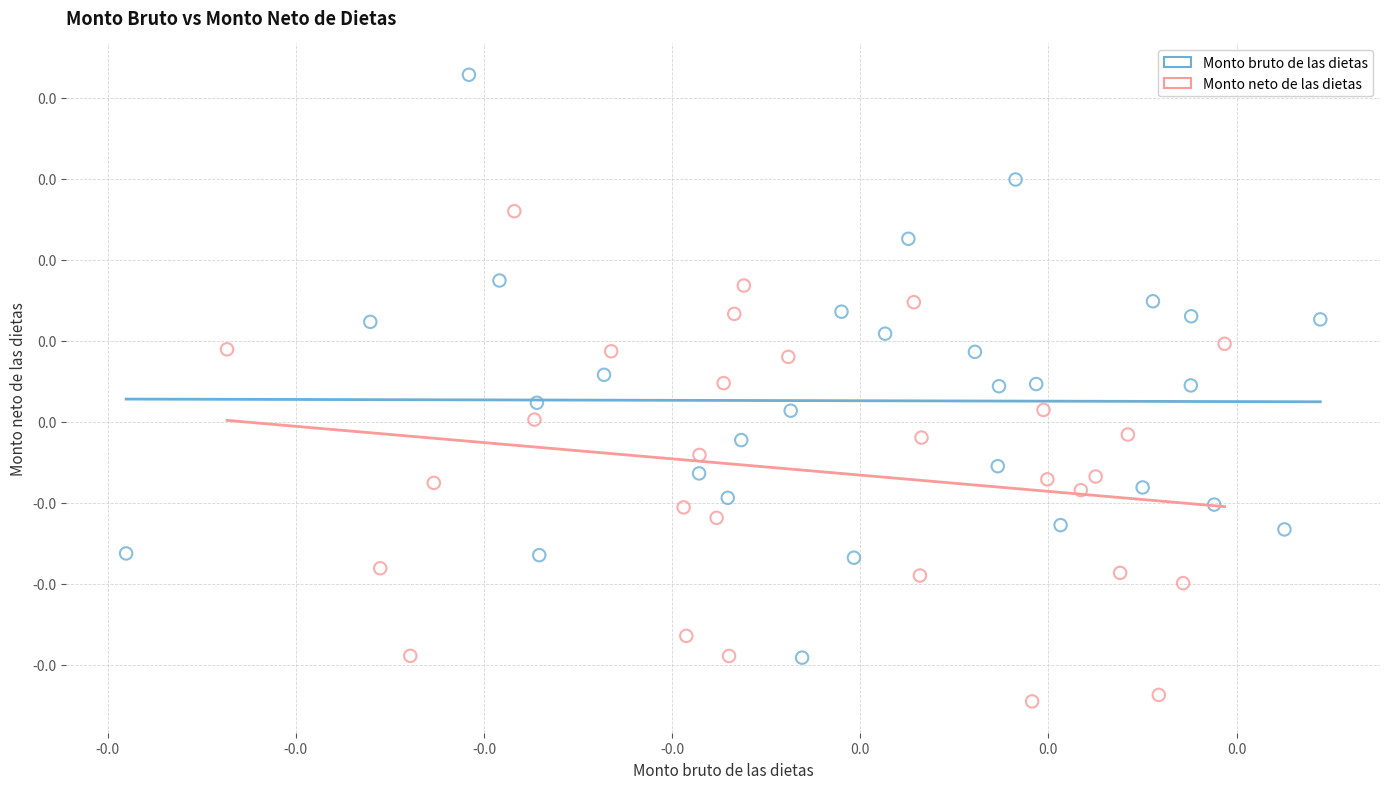

What are all the series names shown in the legend?

Monto bruto de las dietas, Monto neto de las dietas